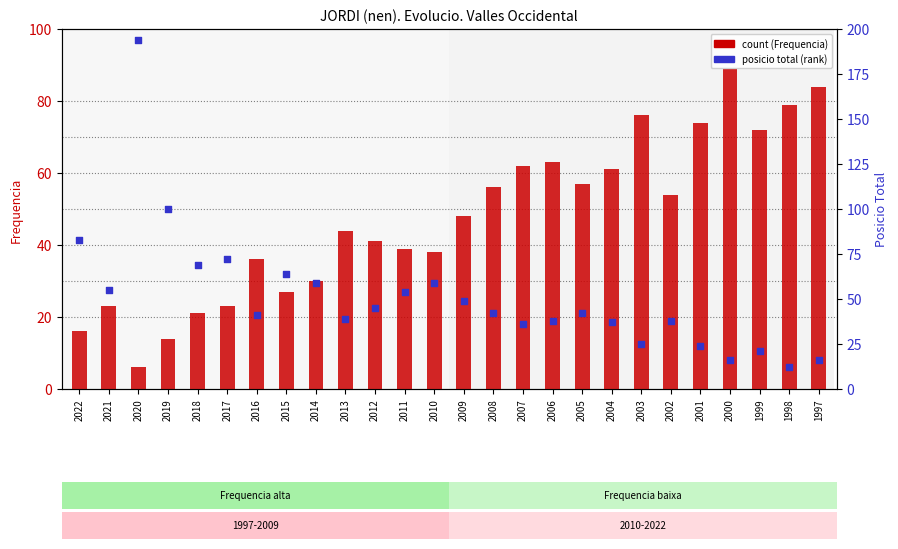

Is the value of count (Frequencia) at 2016 greater than the value of posicio total (rank) at 2021?

No